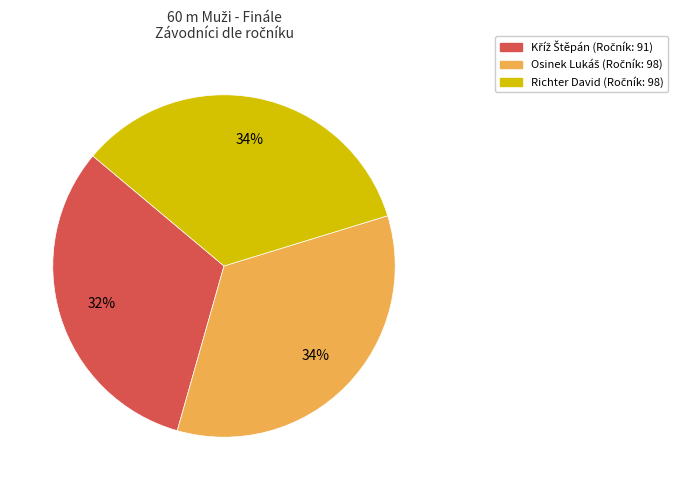

Is there a majority slice in this chart?

No